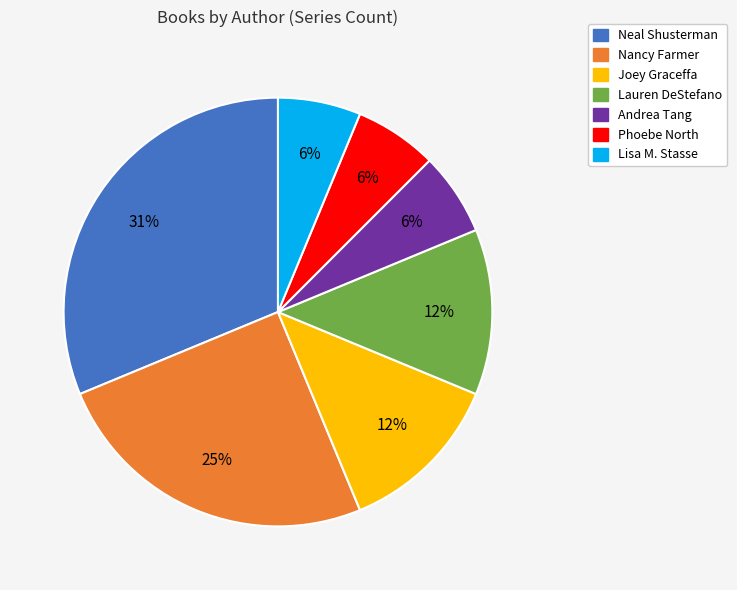

To the nearest percent, what is the average slice percentage?

14%